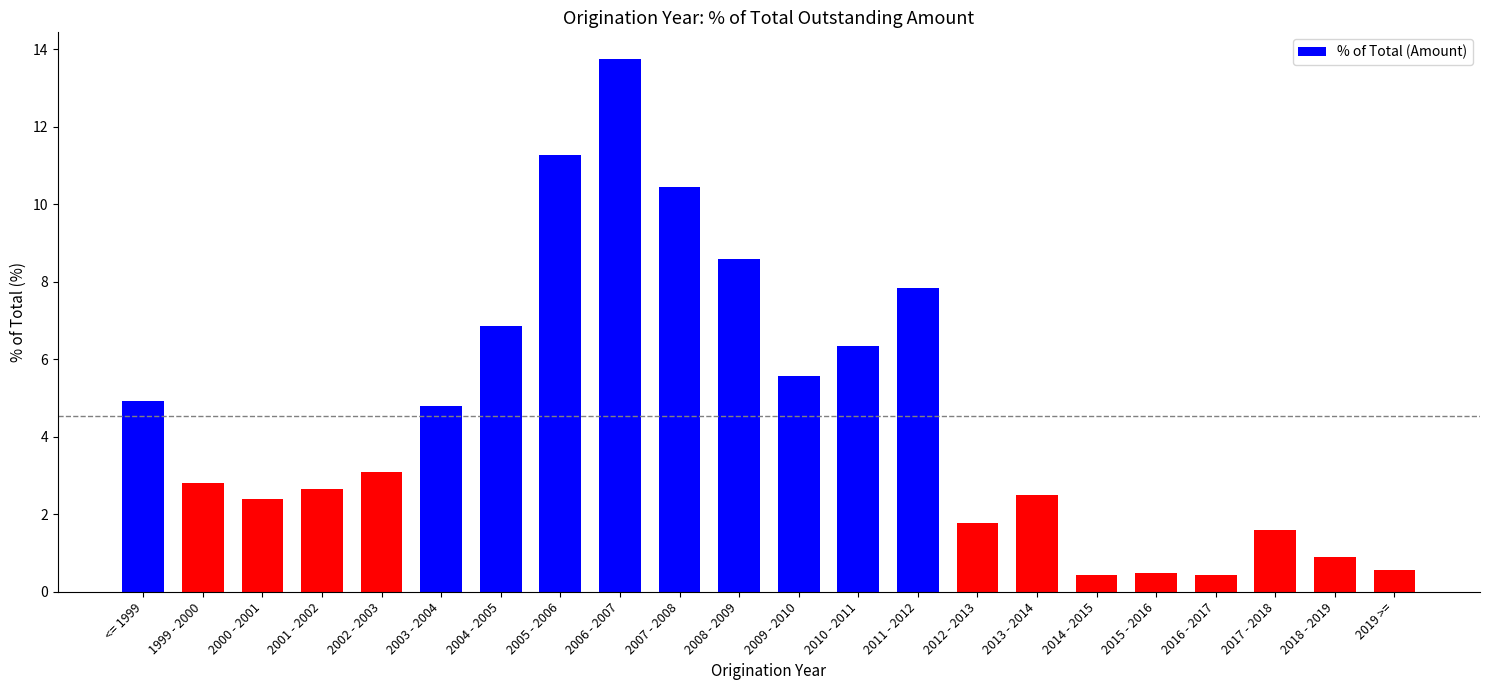

The value at 2005 - 2006 is 11.3. True or false?

True